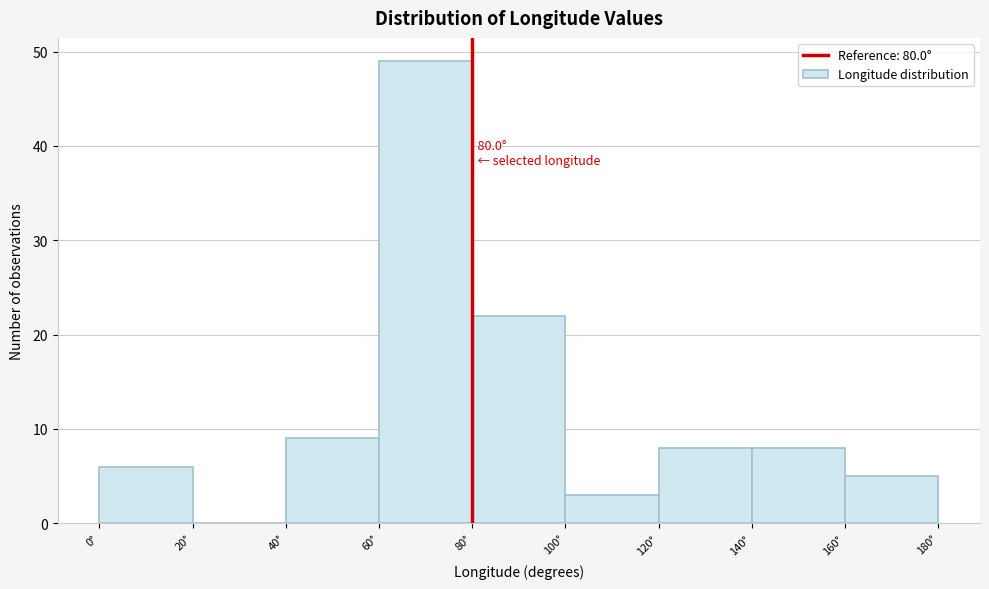

Which range on the x-axis has the tallest bar?

60 to 80